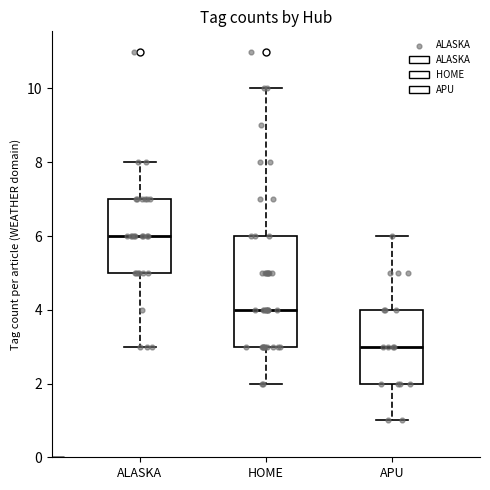

Reading left to right, read every box against the y-axis: the position of its median line, the range the box covers, and the ends of its whiskers. The values are not printed on the chart, so give them approximately, as read against the axis.

ALASKA: median 6, box 5 to 7, whiskers 3 to 8
HOME: median 4, box 3 to 6, whiskers 2 to 10
APU: median 3, box 2 to 4, whiskers 1 to 6